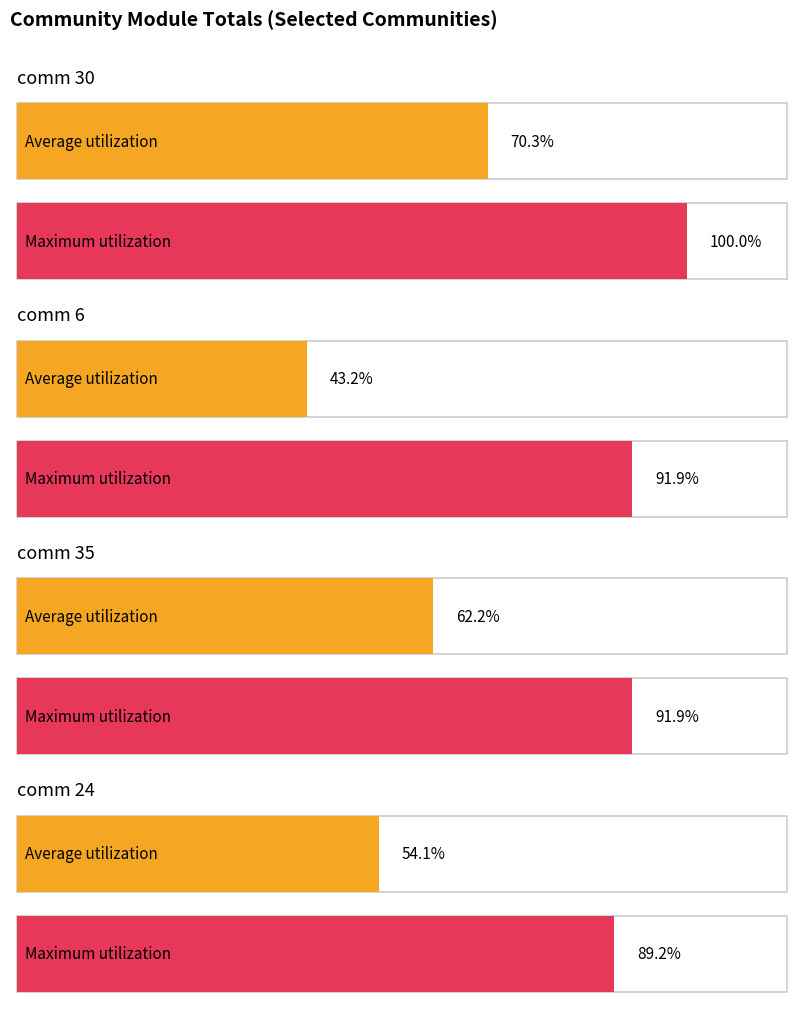

Does the chart contain stacked bars?

No